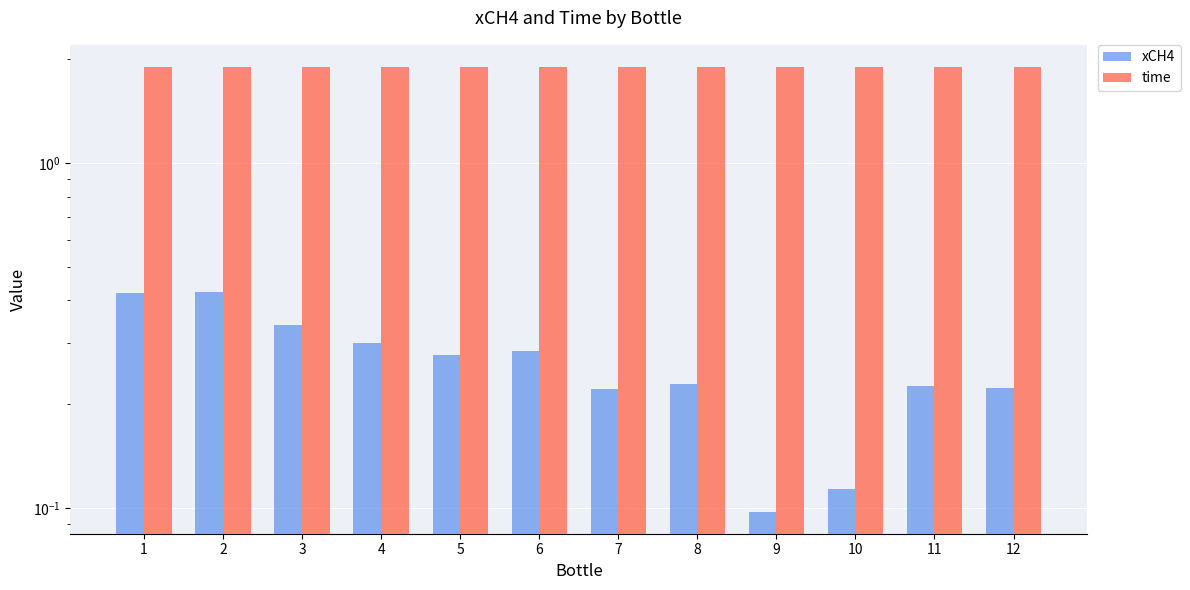

Between 9 and 8, which is larger?

8